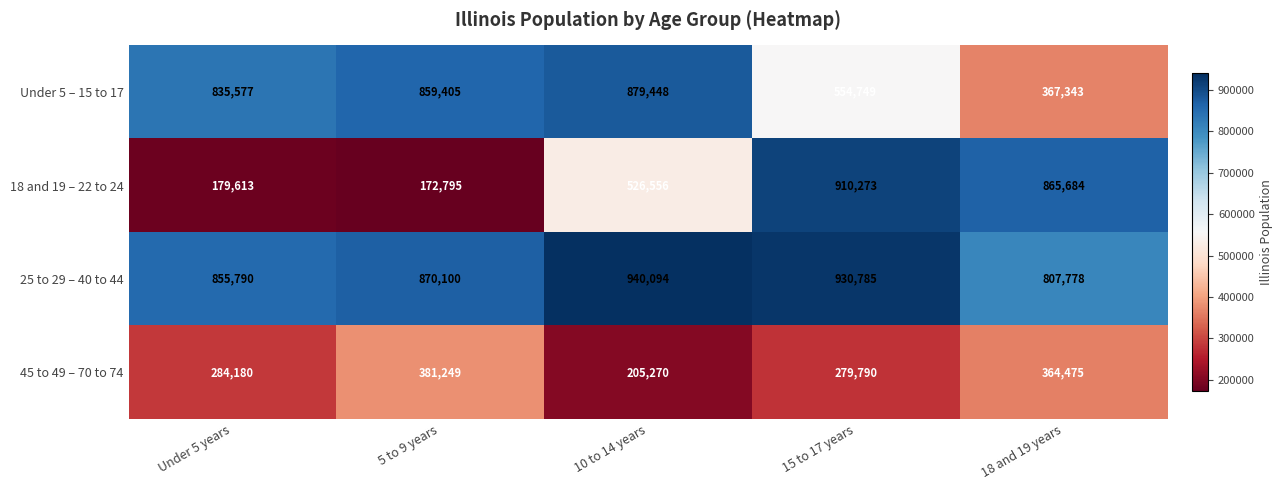

At which category is the sum across all series the highest?

15 to 17 years